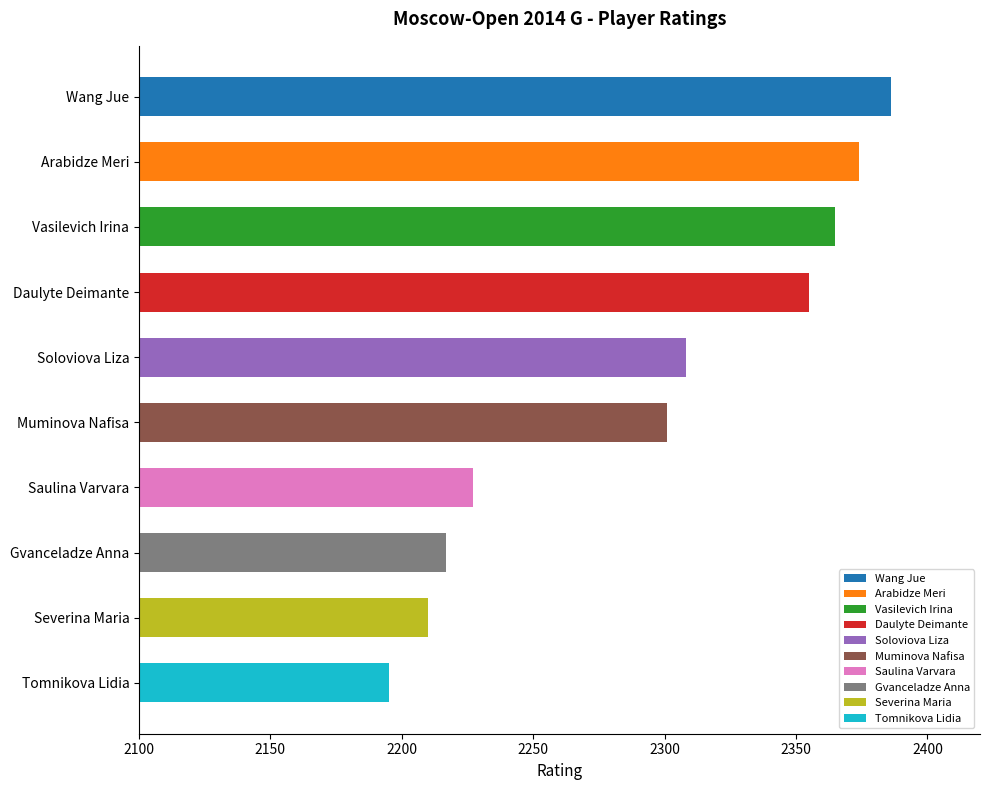

Where is the data nearest to the value 2290?

Muminova Nafisa